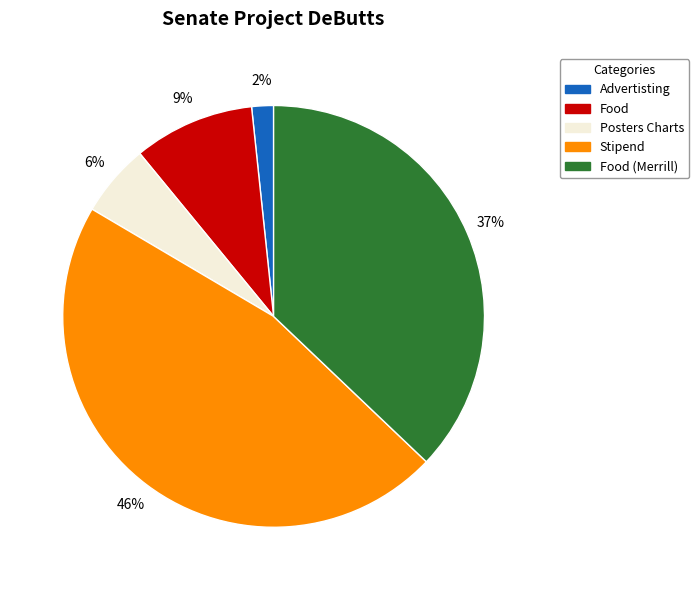

Is the sum of Stipend and Food greater than half?

Yes